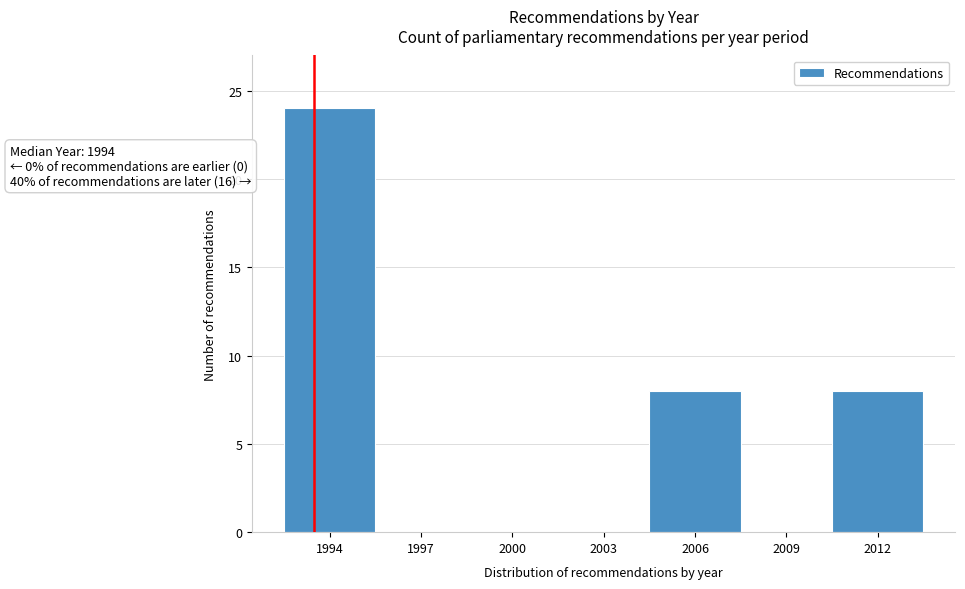

Reading right to left, what are all the values shown in this chart?

2012=8	2009=0	2006=8	2003=0	2000=0	1997=0	1994=24